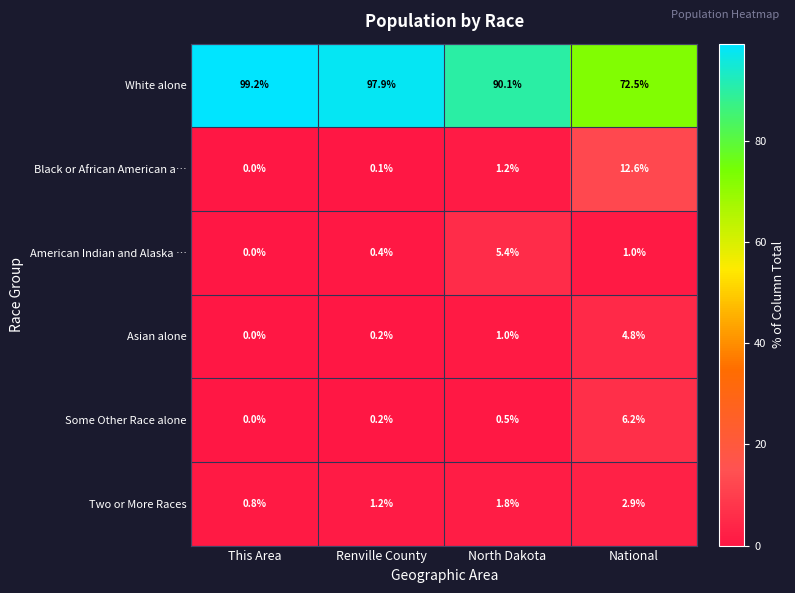

Where is Asian alone nearest to the value 2?

North Dakota